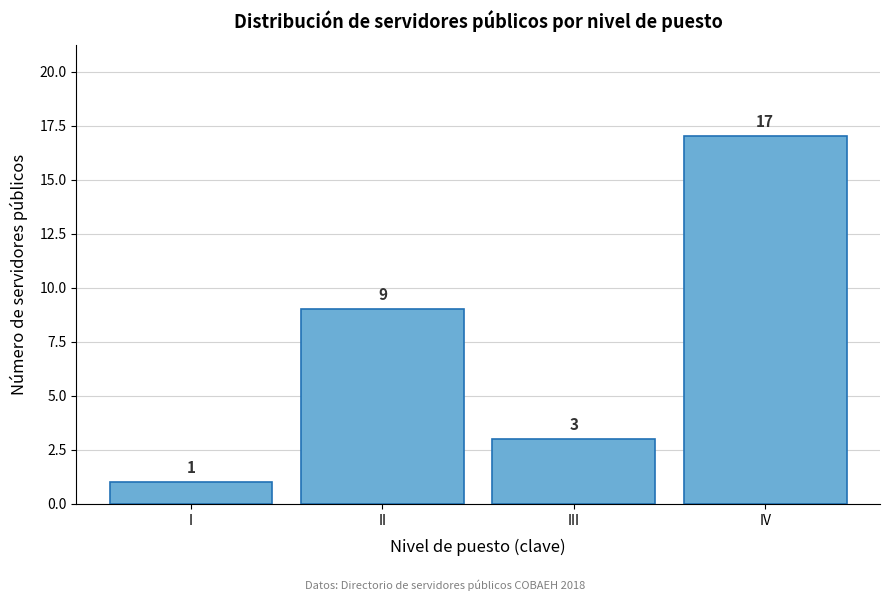

Reading left to right, extract all data points from this chart.

I=1	II=9	III=3	IV=17